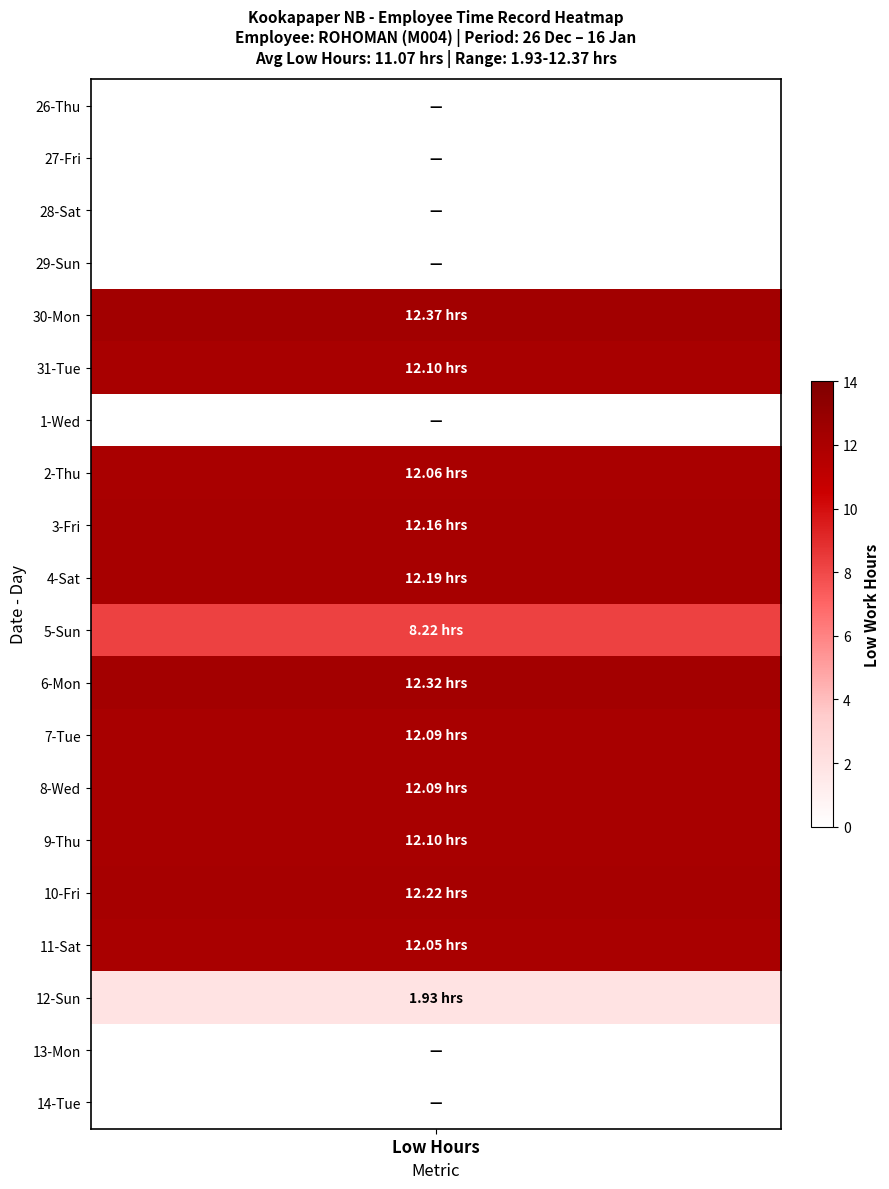

The 5-Sun series shows -3.6 at OT 1.5. True or false?

False